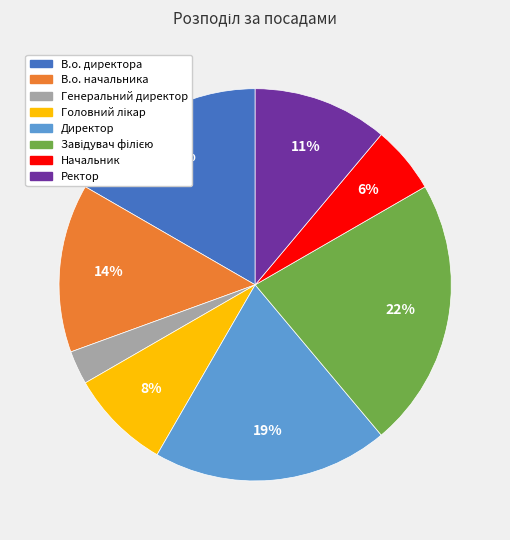

Is it true that В.о. начальника is 14% of the pie?

True